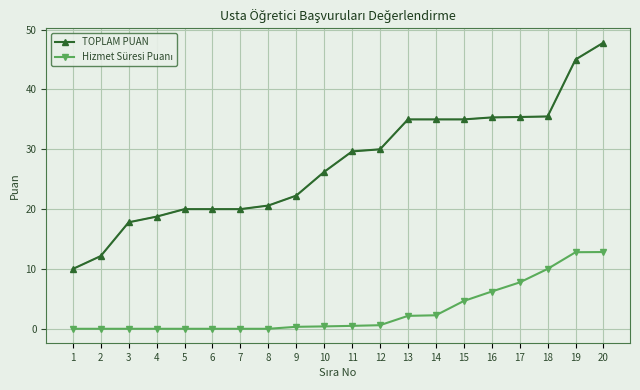

What is the difference between the maximum and minimum values in the TOPLAM PUAN series?

37.8